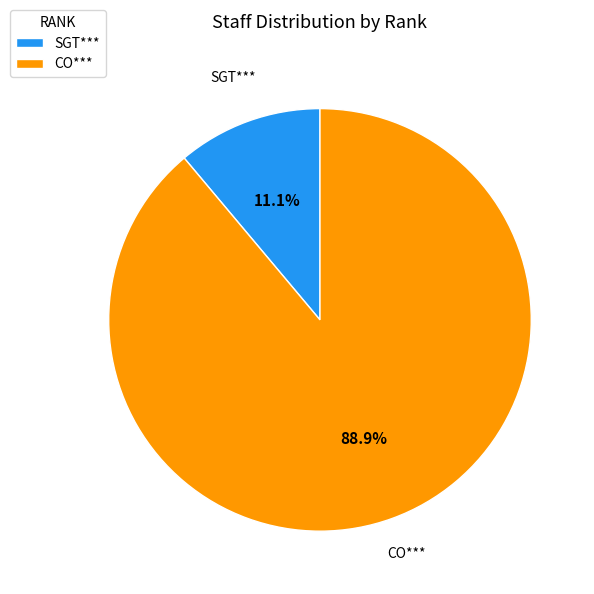

What percentage is the SGT*** slice, to the nearest percent?

11%